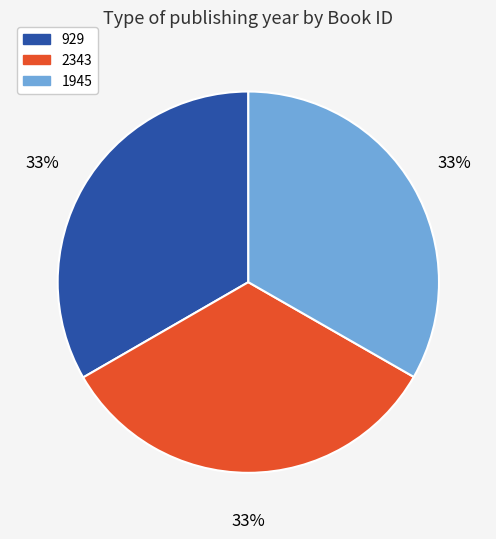

Do 929 and 2343 together represent more than half of the pie?

Yes